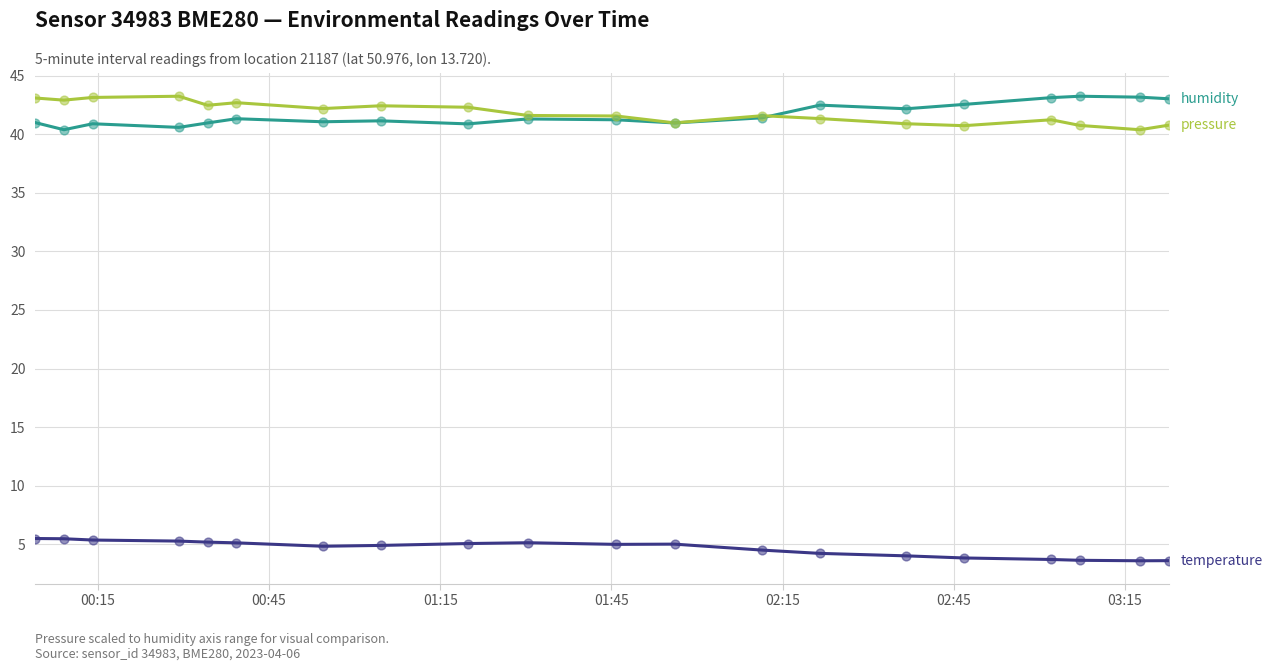

What is the smallest value displayed?

3.6